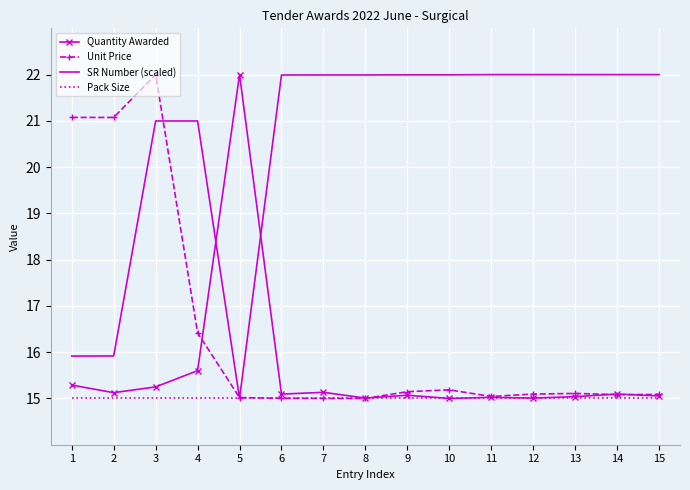

Where is Unit Price nearest to the value 18?

4